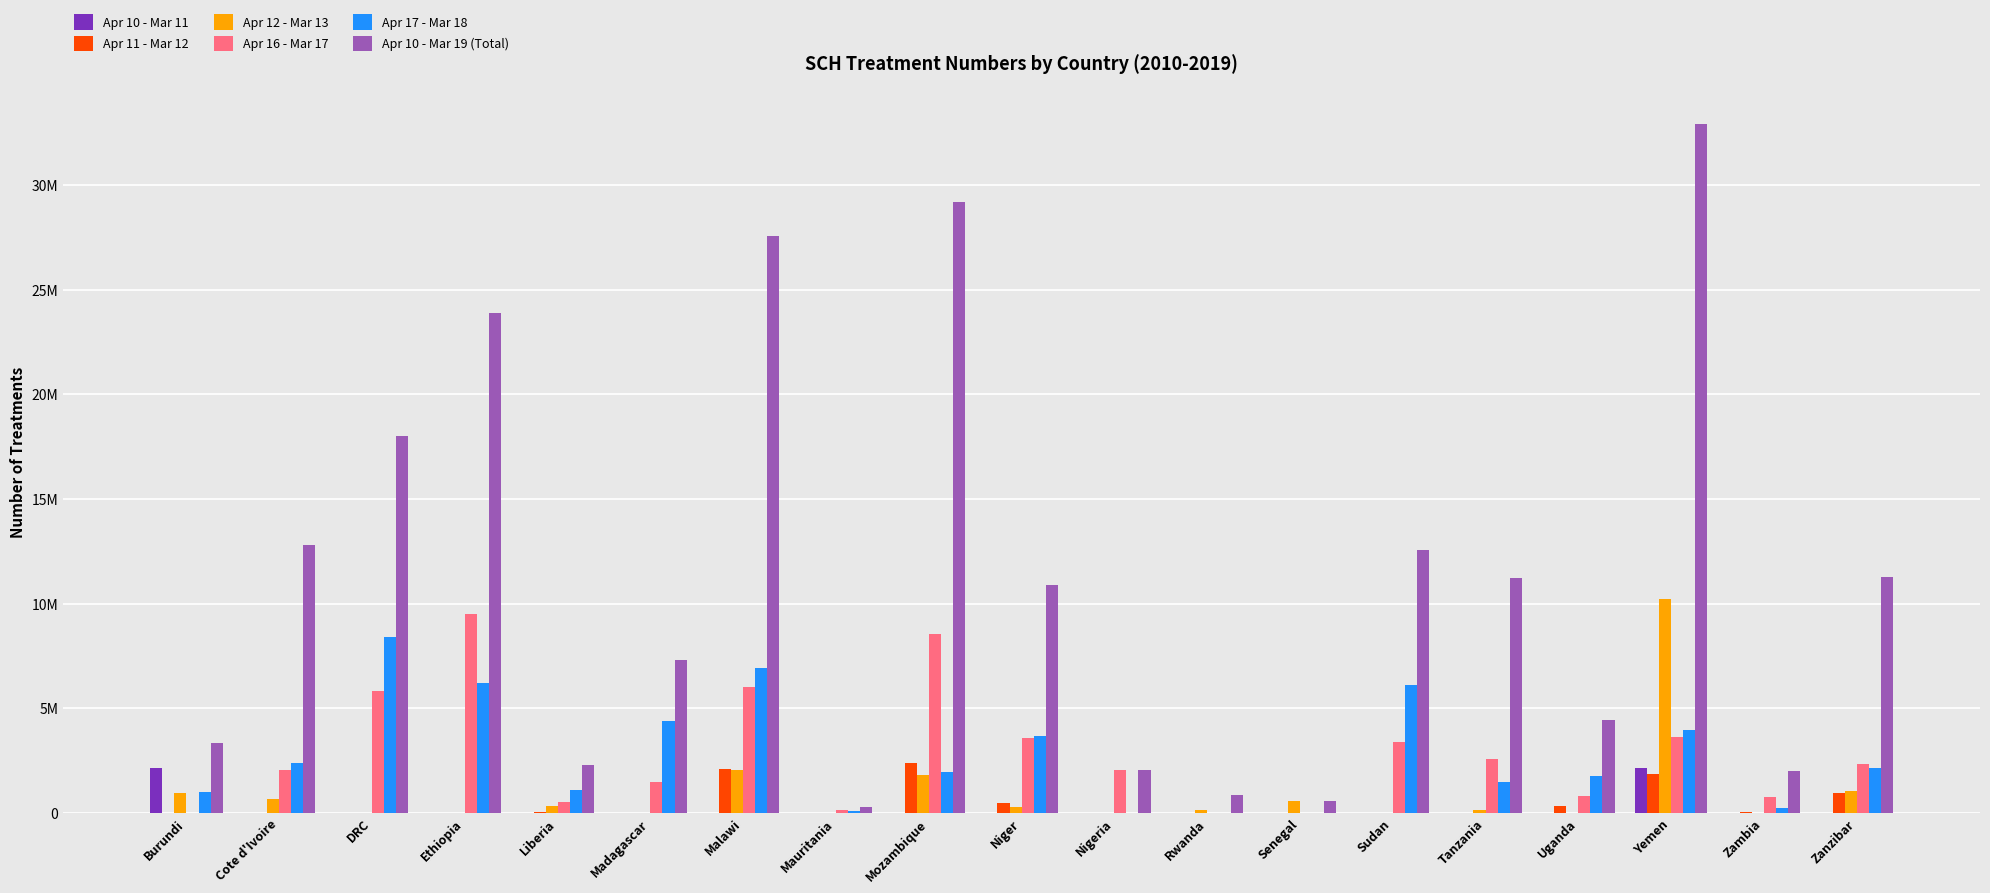

Which series has the largest total across all categories?

Apr 10 - Mar 19 (Total)